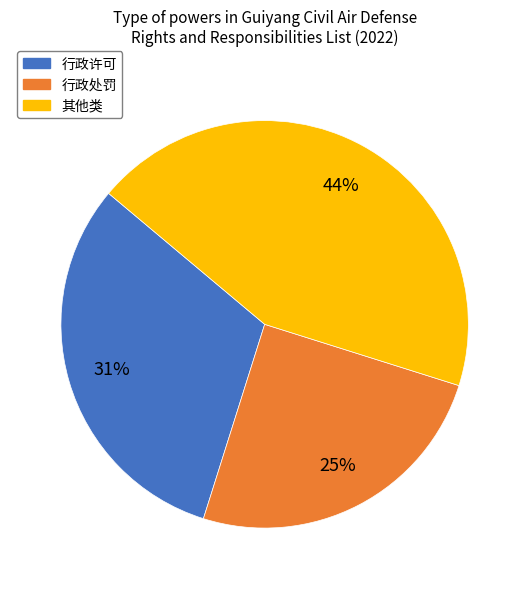

Is there any slice that represents more than half of the pie?

No